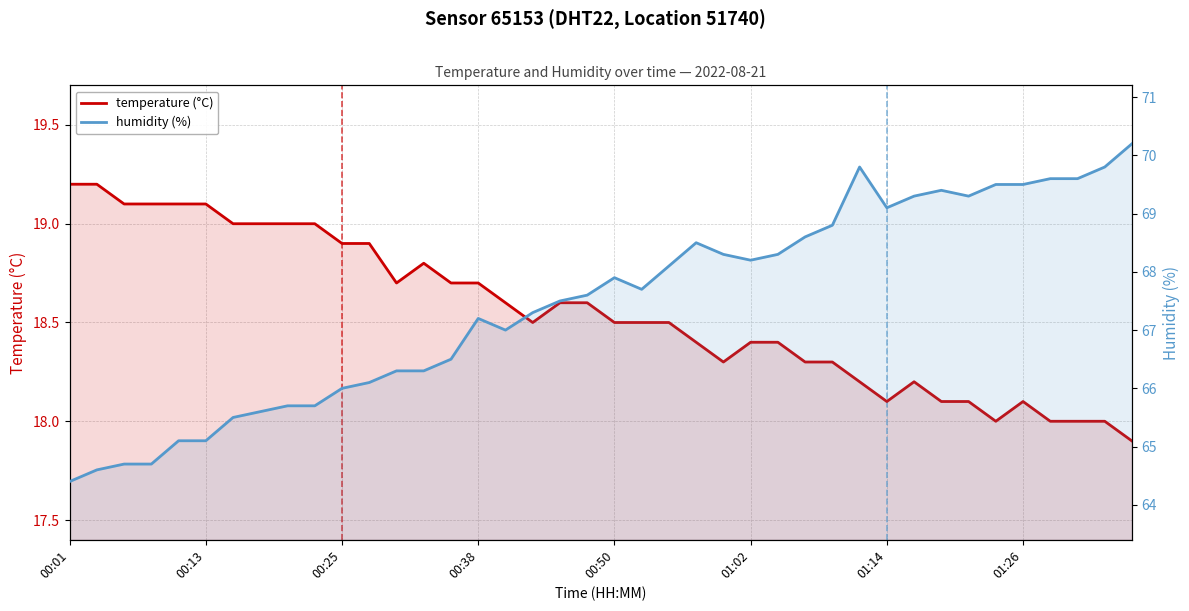

At how many categories does at least one series exceed 69?

11